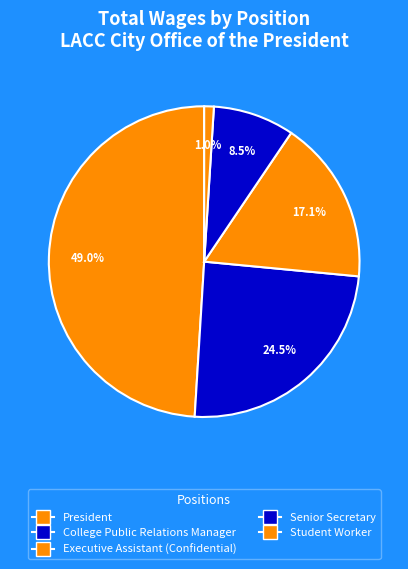

Which has a higher value, Executive Assistant (Confidential) or College Public Relations Manager?

College Public Relations Manager